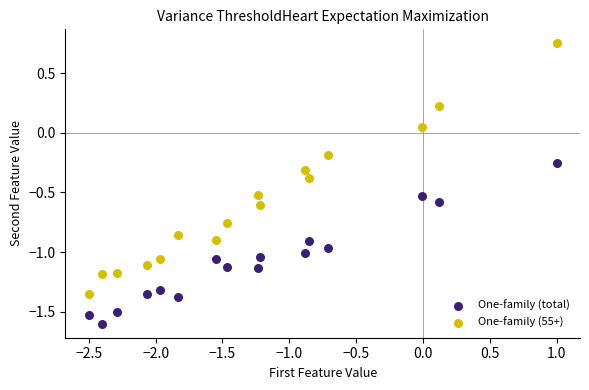

What are all the series names shown in the legend?

One-family (total), One-family (55+)